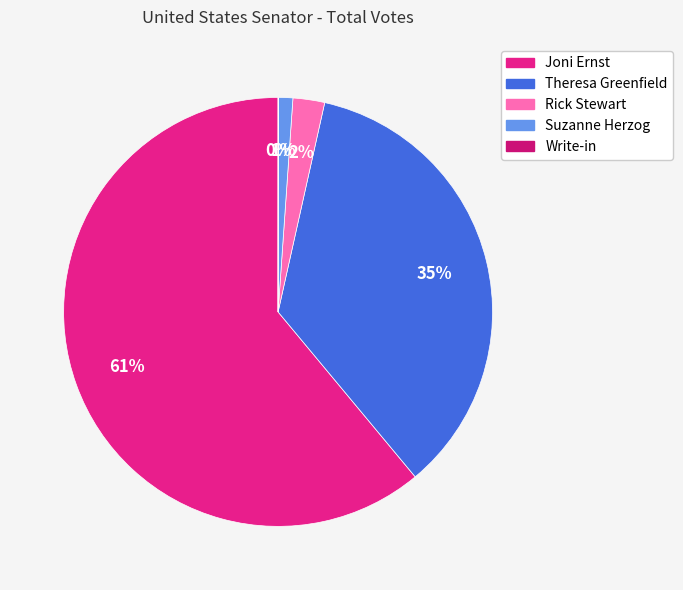

What is the smallest slice in the pie chart?

Write-in